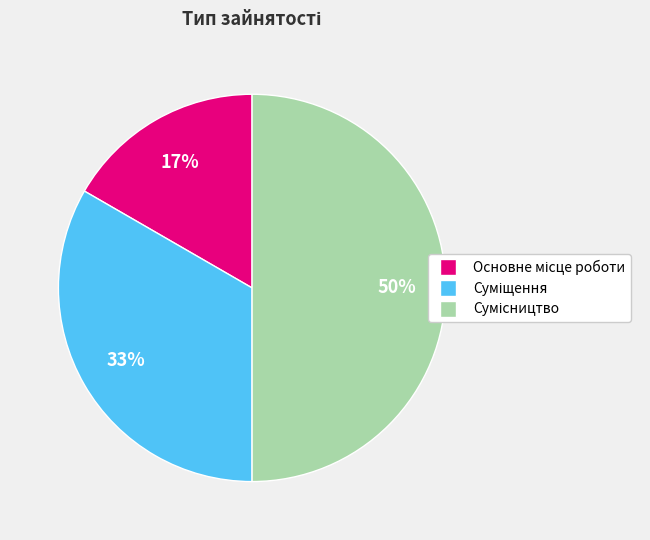

Count the number of slices in the pie.

3